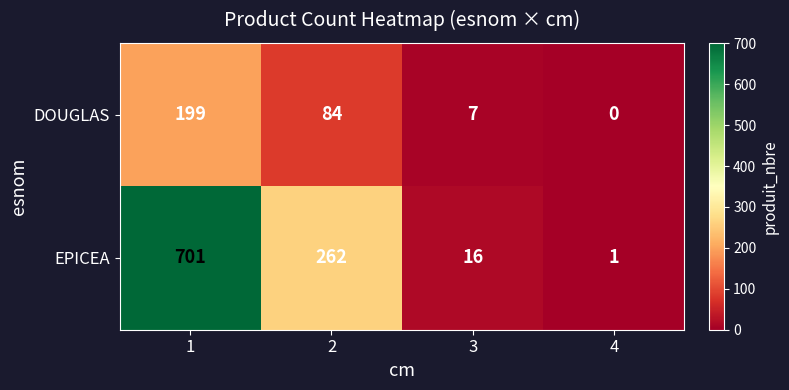

Reading left to right, what are all the values shown in this chart?

DOUGLAS: 1=199	2=84	3=7	4=0
EPICEA: 1=701	2=262	3=16	4=1